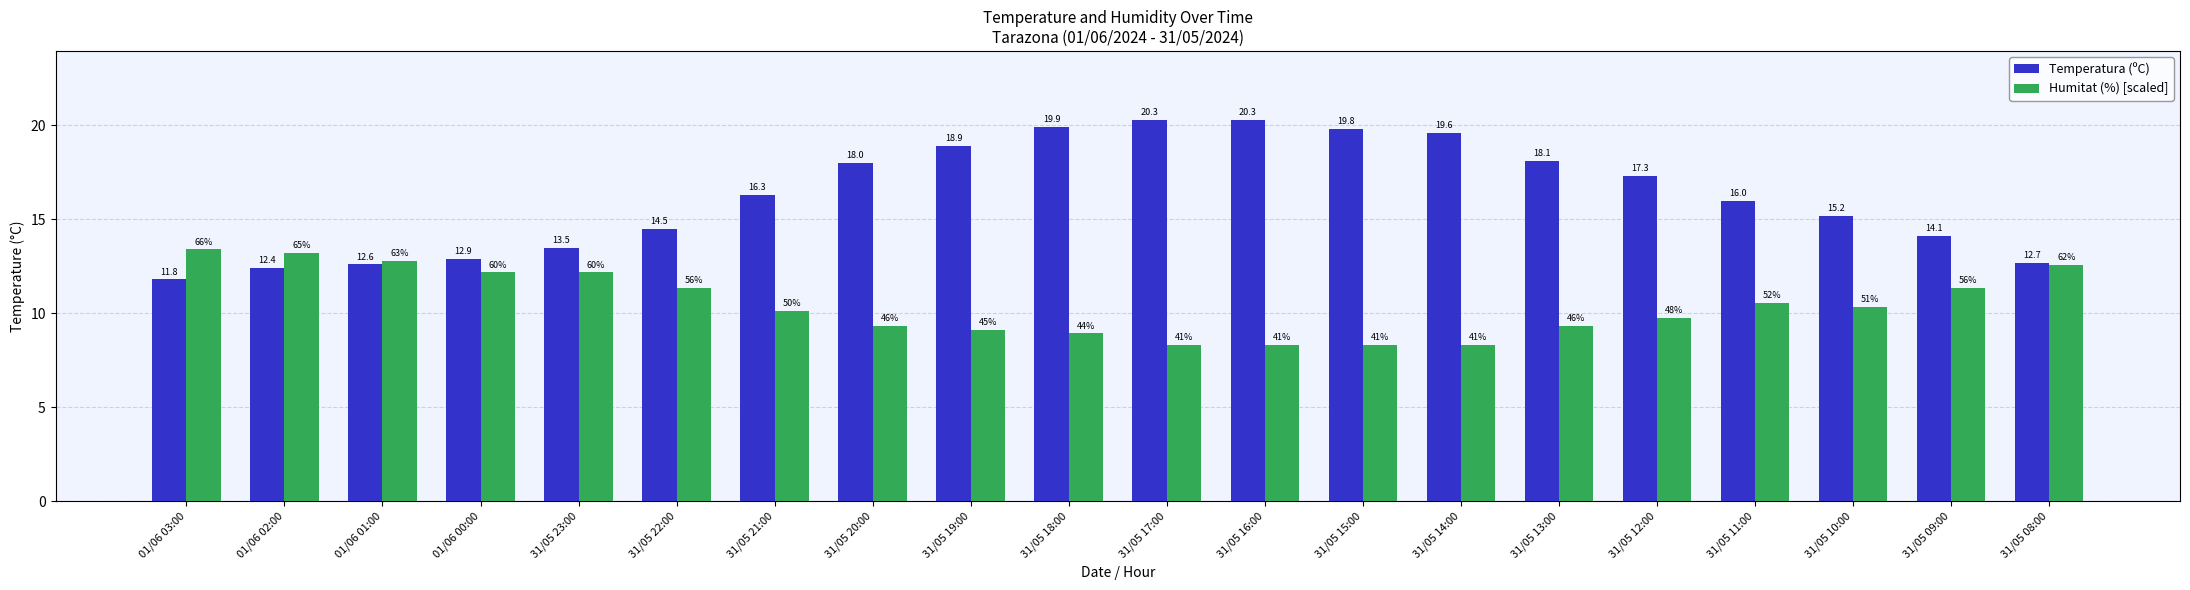

What is the sum of all Temperatura (ºC) values?

324.2